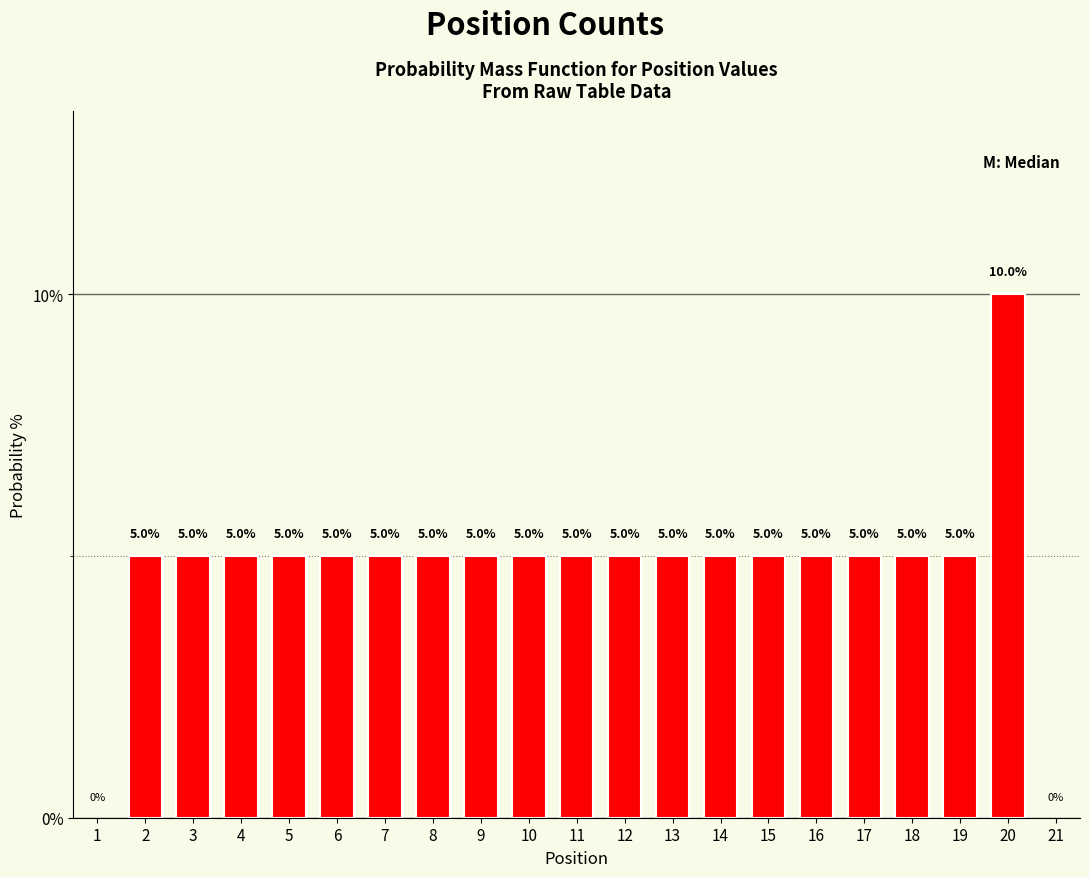

Reading right to left, what are all the values shown in this chart?

10	5	5	5	5	5	5	5	5	5	5	5	5	5	5	5	5	5	5